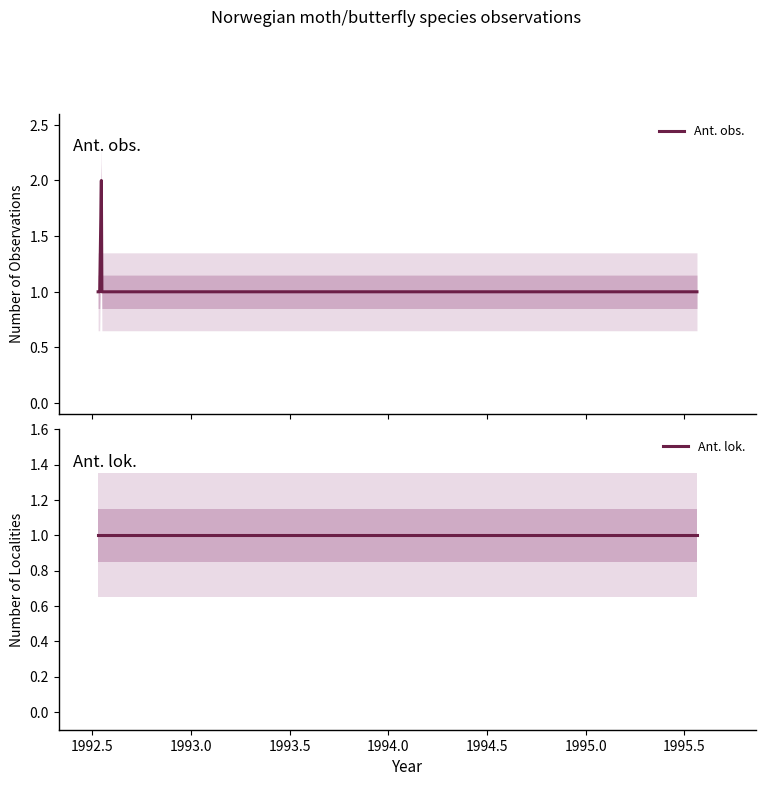

Reading left to right, extract all data points from this chart.

Ant. obs.: 1	1	2	1	1	1	1	1	1	1	1	1	1	1	1	1	1	1
Ant. lok.: 1	1	1	1	1	1	1	1	1	1	1	1	1	1	1	1	1	1